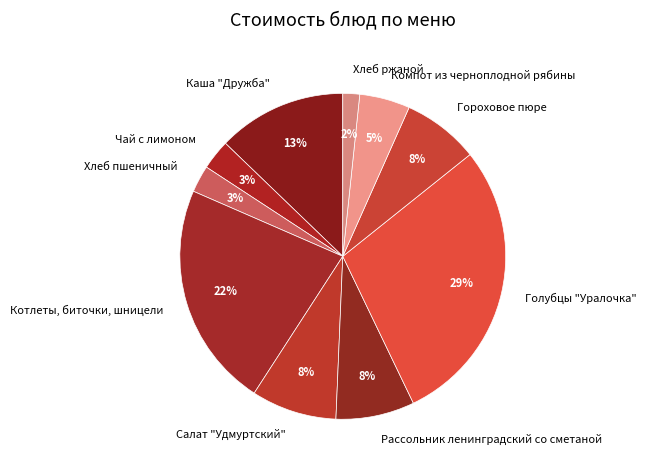

To the nearest percent, what is the combined percentage of Хлеб ржаной and Чай с лимоном?

5%